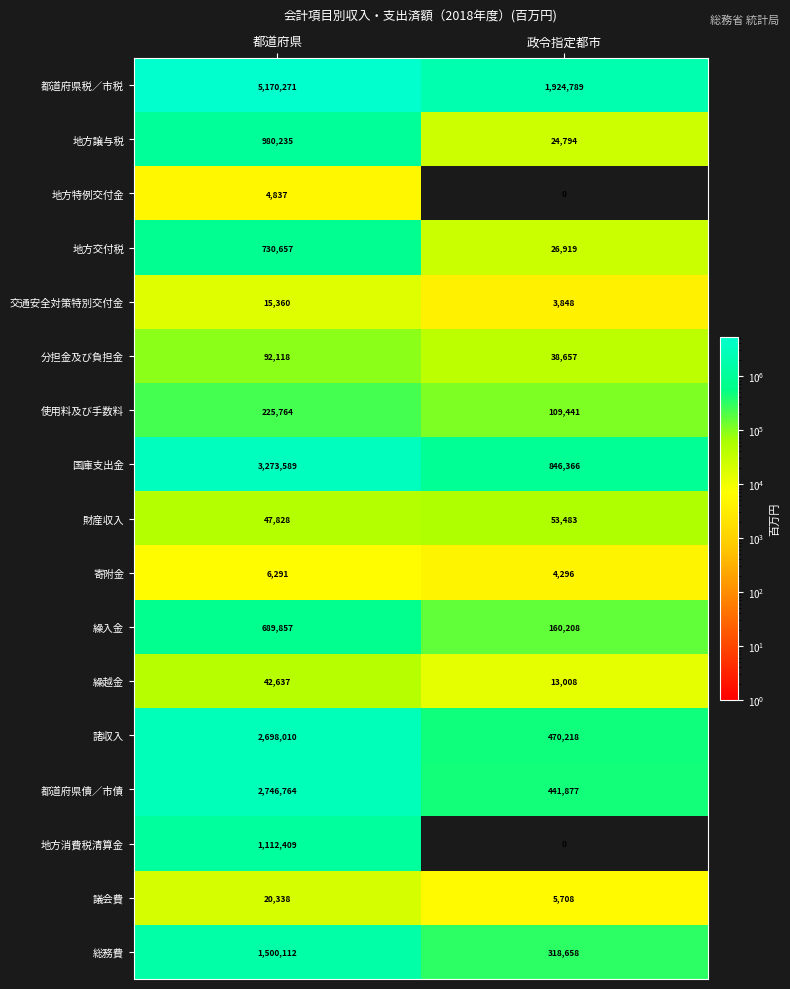

Which series has the largest total across all categories?

都道府県税／市税